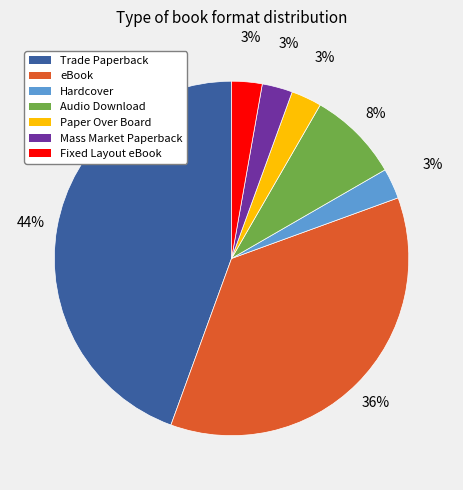

Between Audio Download and Hardcover, which is larger?

Audio Download